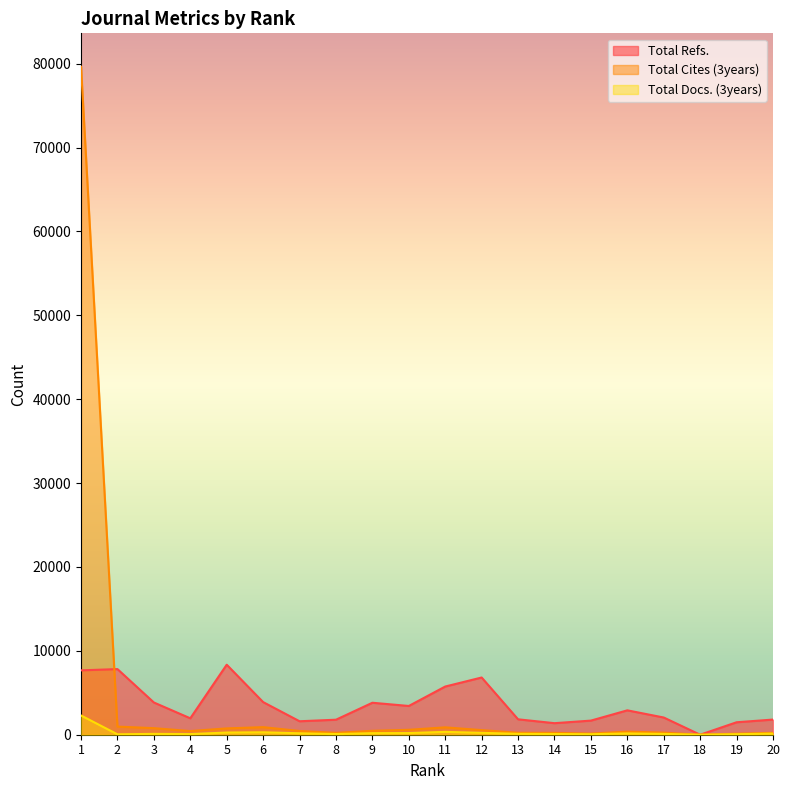

At which category is the sum across all series the highest?

1